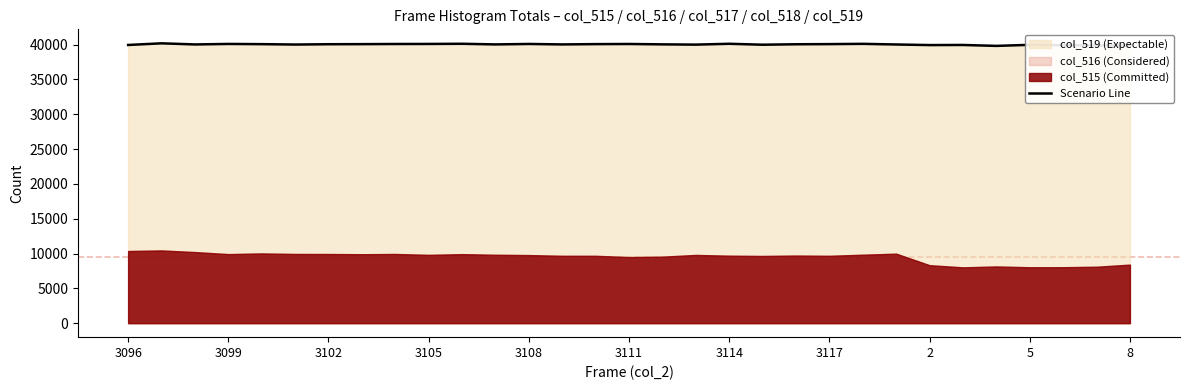

The Scenario Line series shows 15261 at 3102. True or false?

False